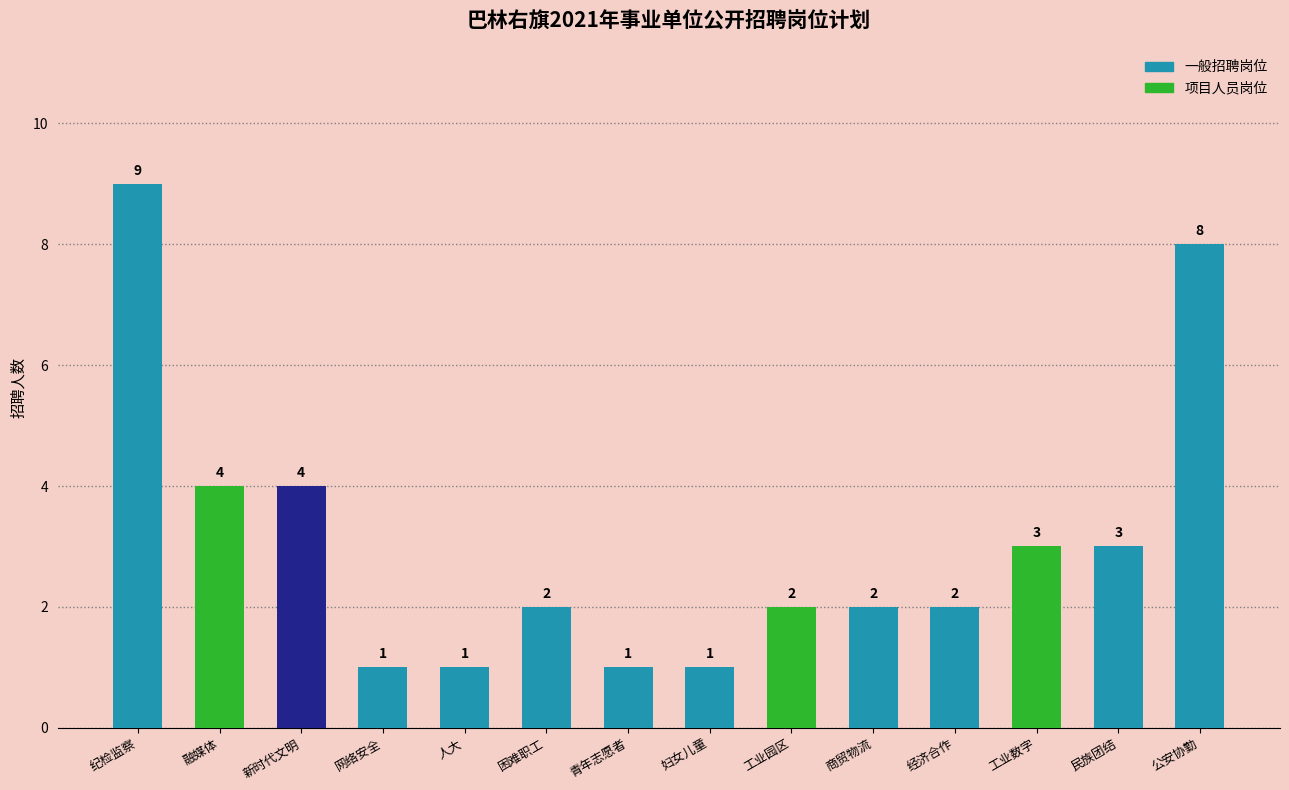

Reading left to right, extract all data points from this chart.

9	4	4	1	1	2	1	1	2	2	2	3	3	8